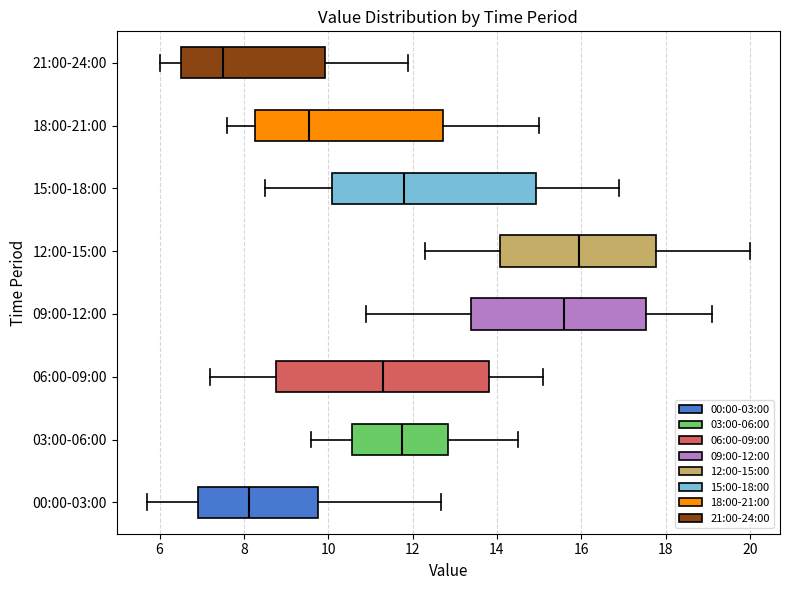

Which box's median line is the furthest to the right?

12:00-15:00